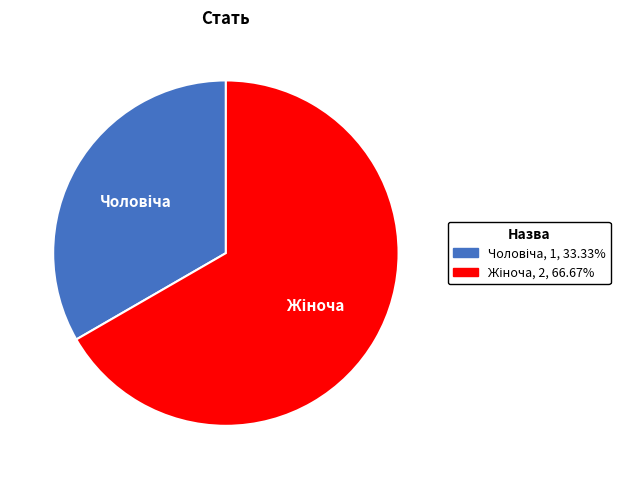

How many slices are in this pie chart?

2